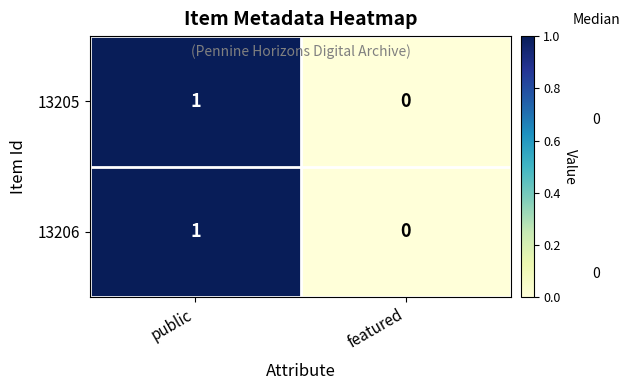

At which category does the chart reach its peak across all series?

public